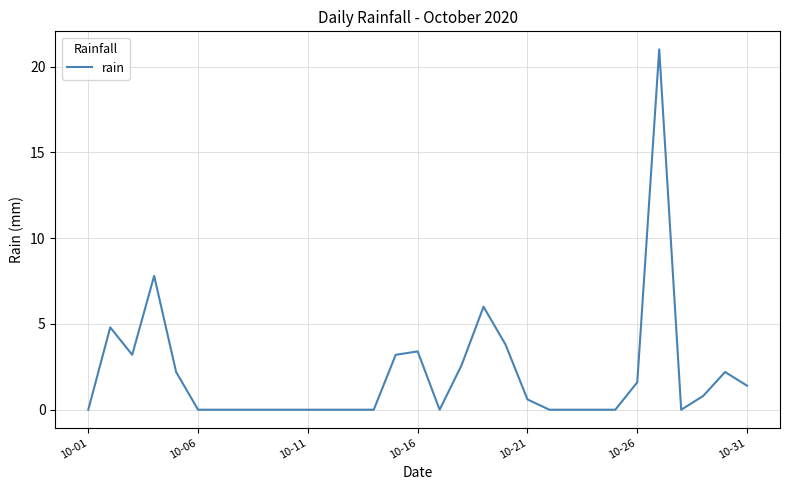

What is the difference between the maximum and minimum values?

21.0